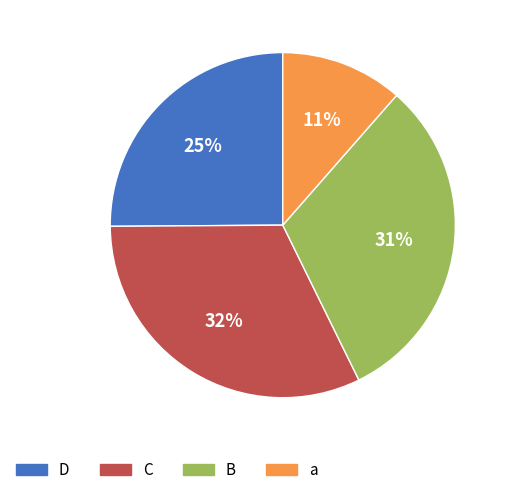

The D slice represents 14% of the pie. True or false?

False